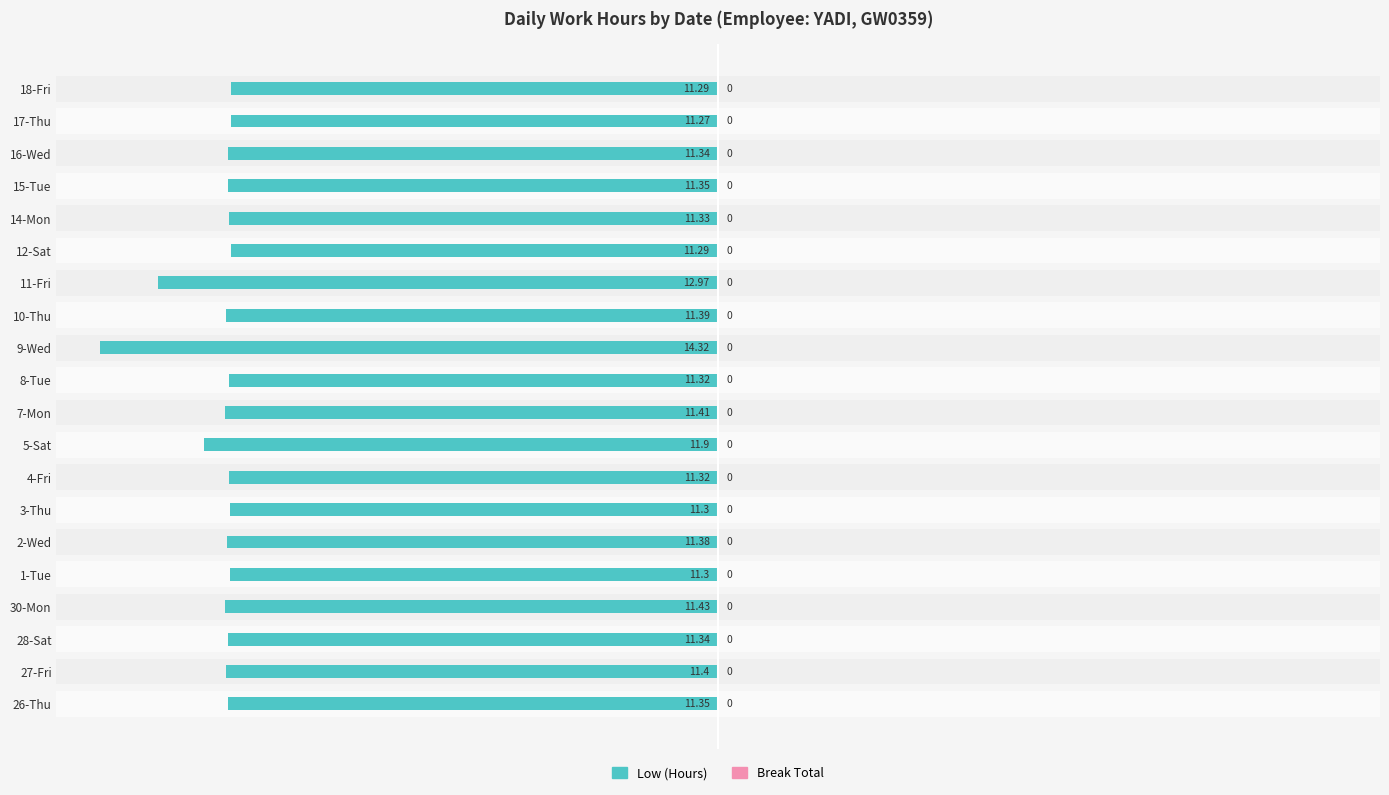

What are all the series names shown in the legend?

Low (Hours), Break Total